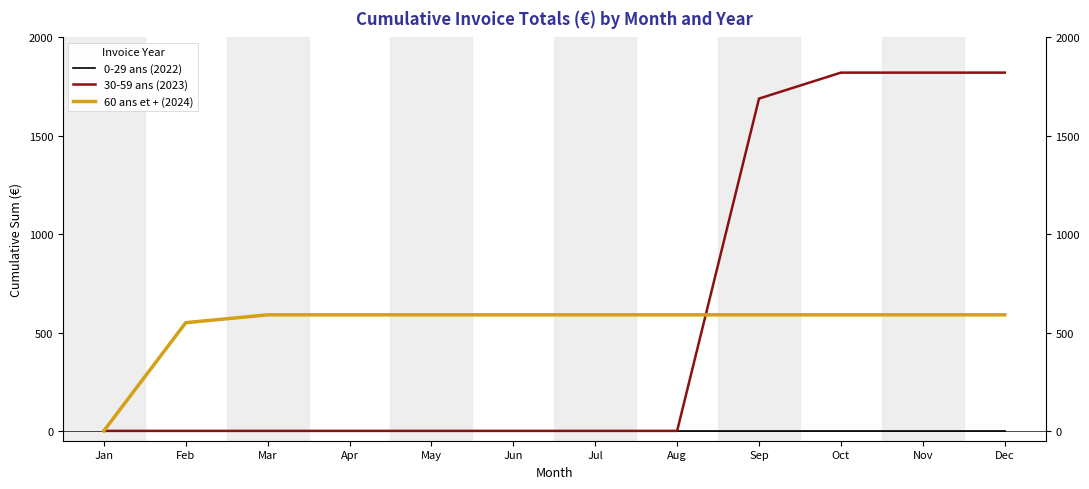

What is the average value of the 60 ans et + (2024) series?

537.4